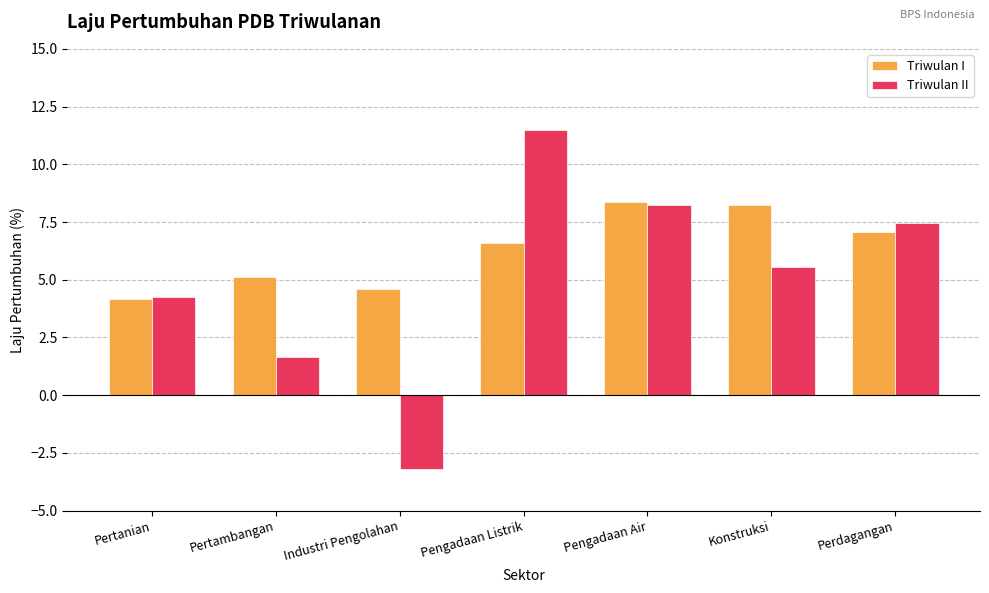

What is the difference between the second highest and minimum values in the Triwulan II series?

11.4